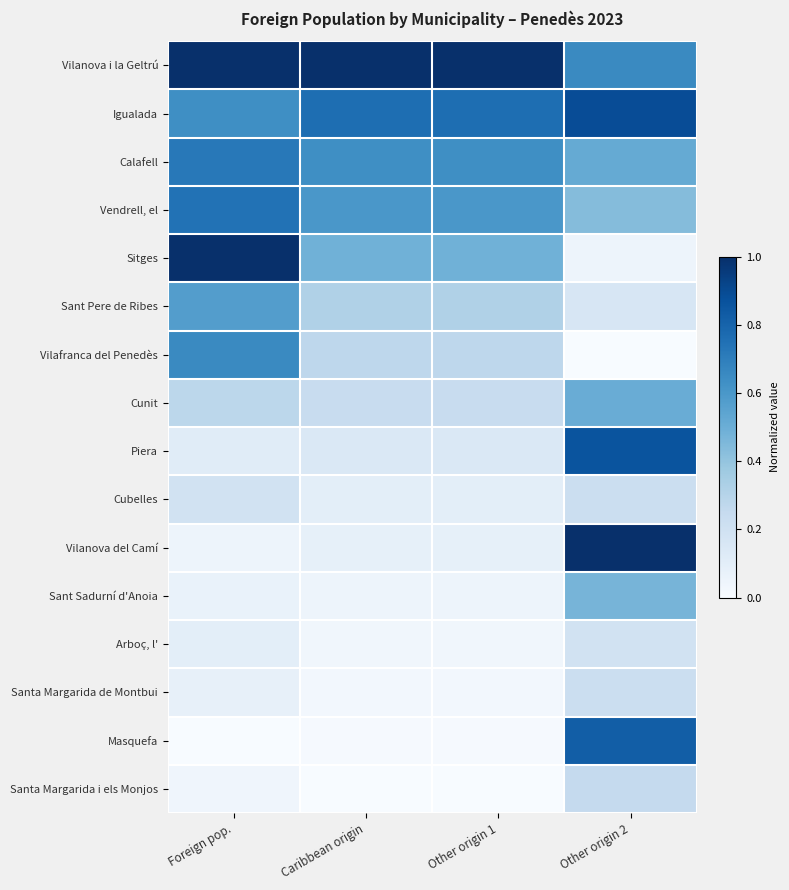

List the series in order of their peak value, highest first.

Vilanova i la Geltrú, Vilanova del Camí, Sitges, Igualada, Piera, Masquefa, Vendrell, el, Calafell, Vilafranca del Penedès, Sant Pere de Ribes, Cunit, Sant Sadurní d'Anoia, Santa Margarida i els Monjos, Santa Margarida de Montbui, Cubelles, Arboç, l'